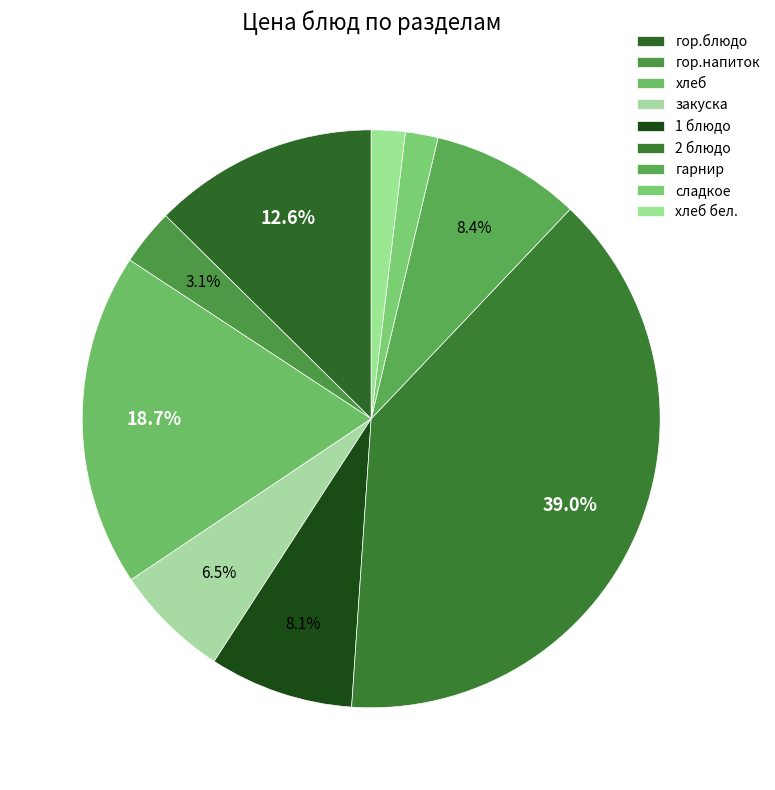

What is the ratio of the value at 1 блюдо to the value at хлеб?

0.4